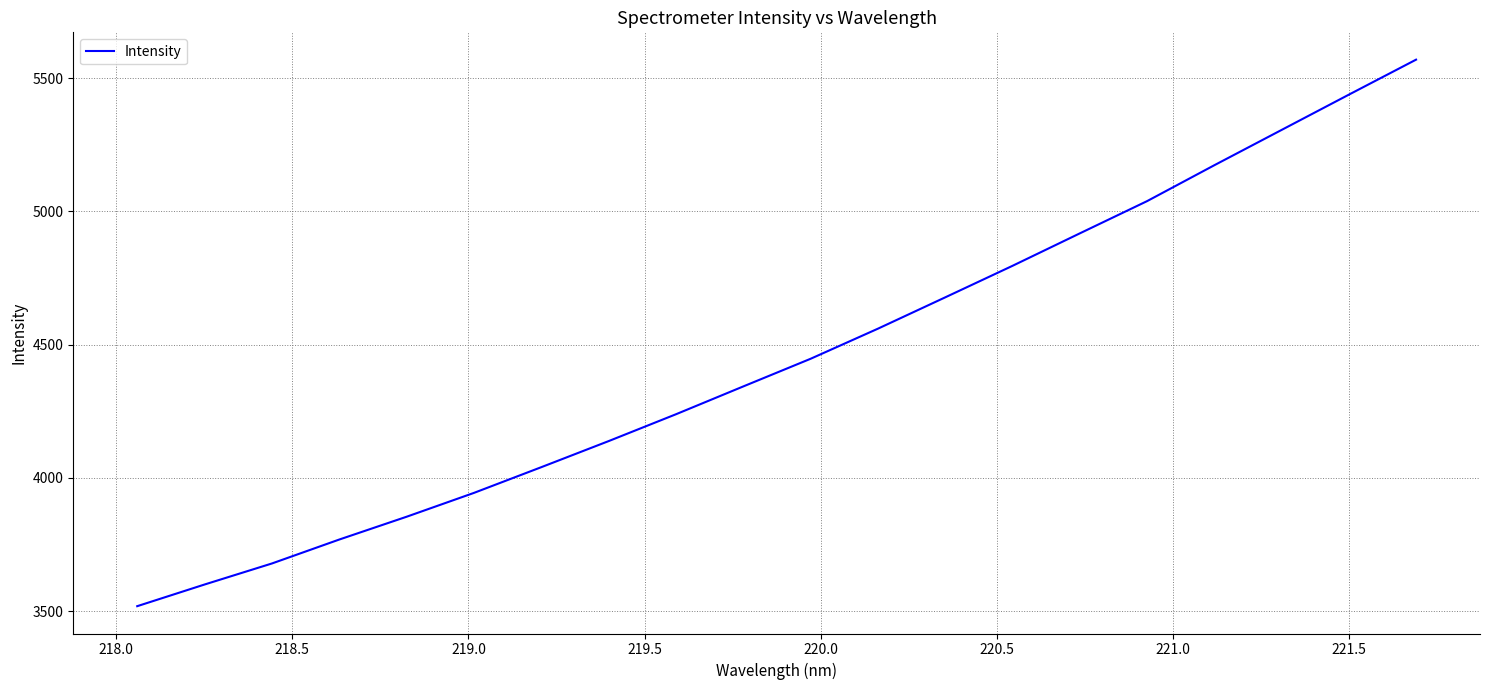

What is the difference between the maximum and minimum values?

2050.6